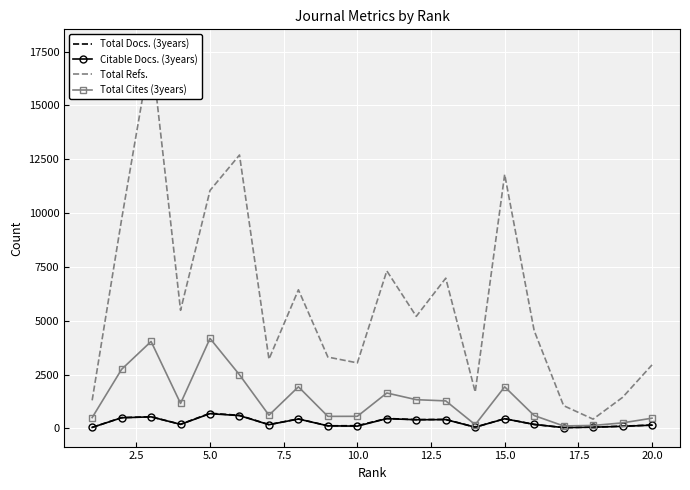

How many interior local peaks does the Citable Docs. (3years) series have?

6